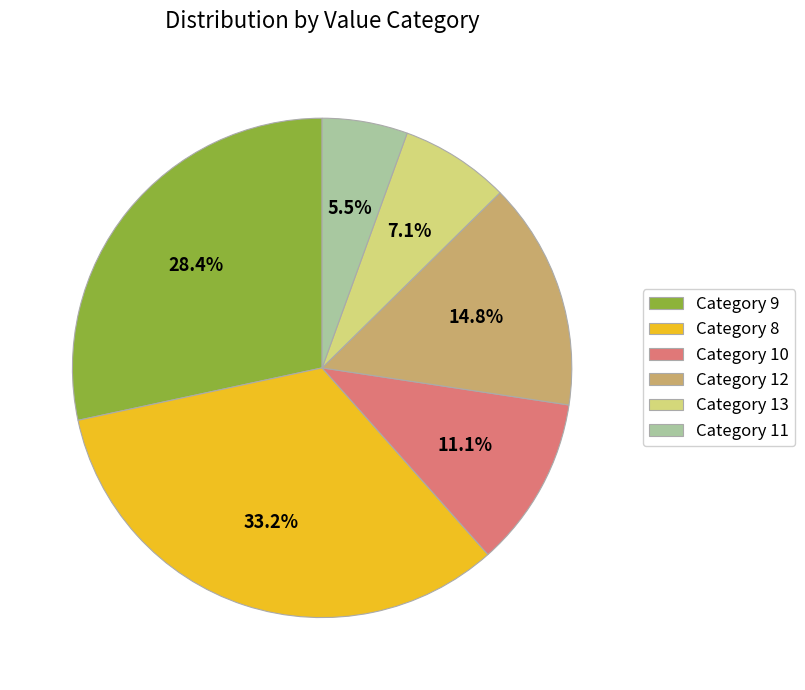

To the nearest percent, what is the difference between the largest and smallest slice percentages?

28%